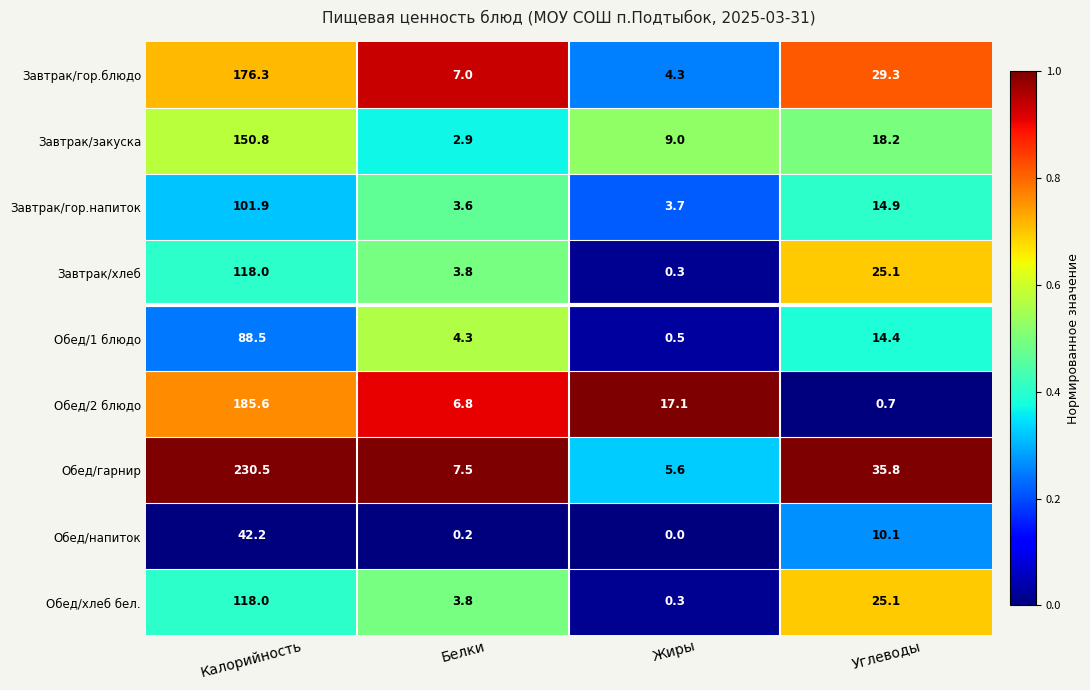

Is it true that Завтрак/гор.напиток equals 167.0 at Калорийность?

False